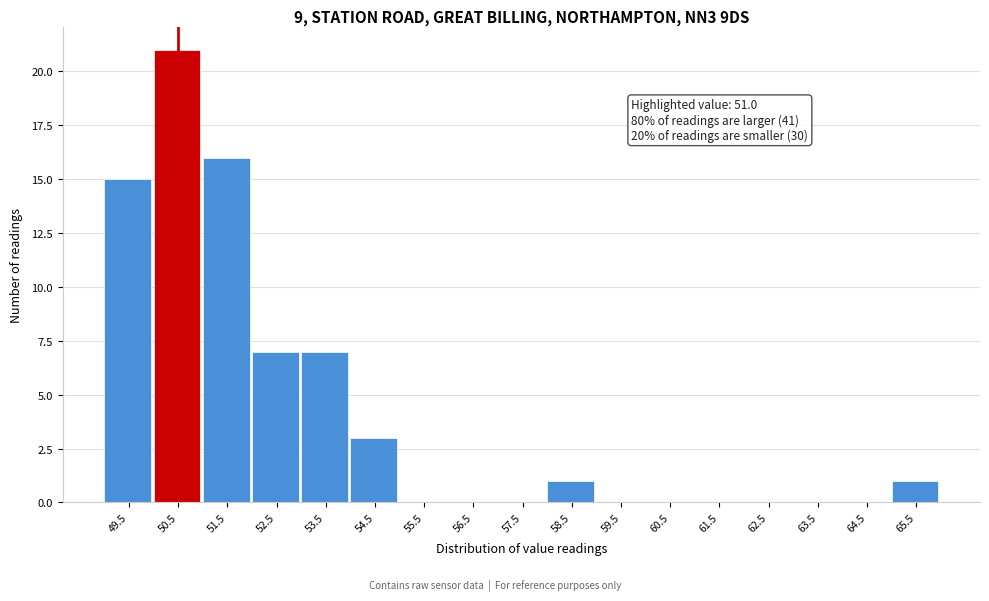

Reading left to right, transcribe all the data shown in this chart.

49.5=15	50.5=21	51.5=16	52.5=7	53.5=7	54.5=3	55.5=0	56.5=0	57.5=0	58.5=1	59.5=0	60.5=0	61.5=0	62.5=0	63.5=0	64.5=0	65.5=1